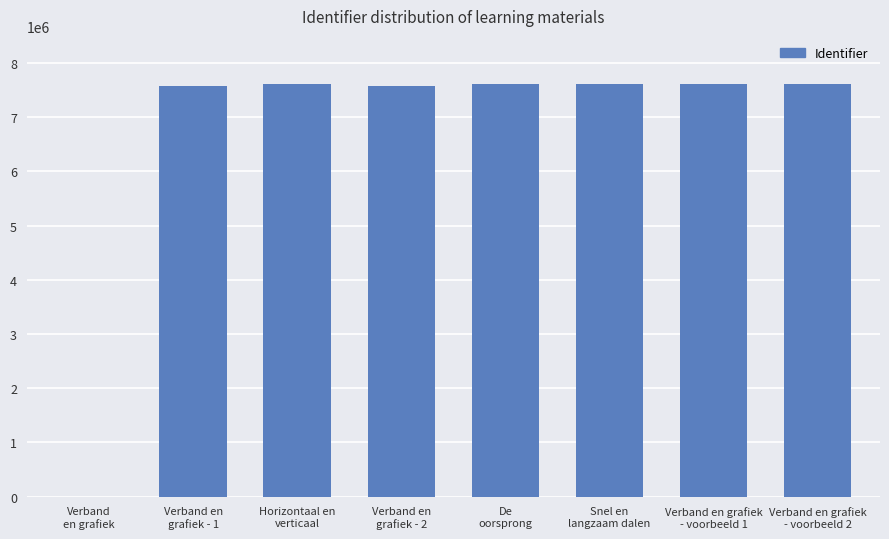

What is the sum of all values?

53198419